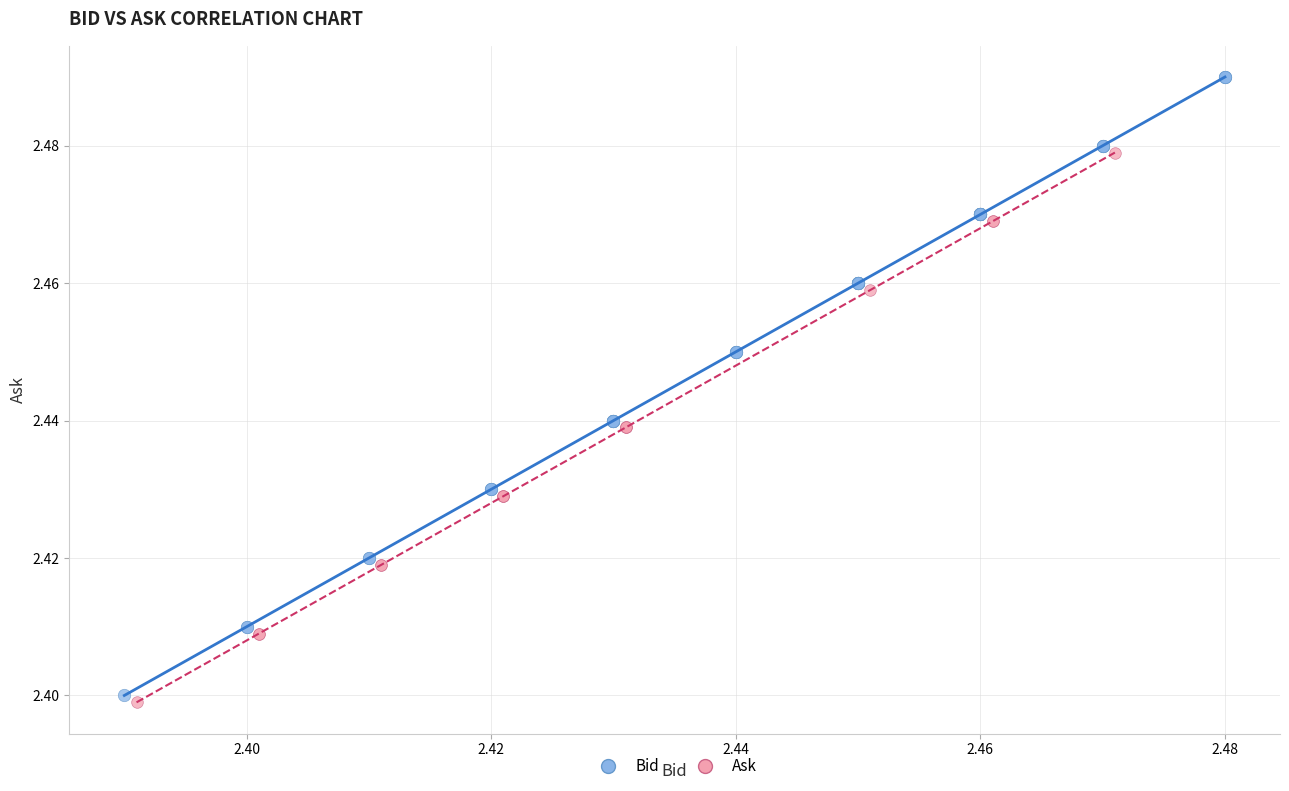

Which series has the largest Y range (max minus min)?

Bid